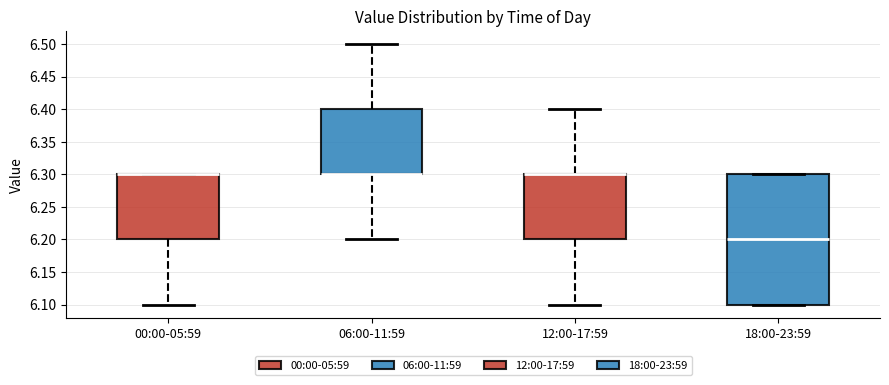

Reading left to right, read every box against the y-axis: the position of its median line, the range the box covers, and the ends of its whiskers. The values are not printed on the chart, so give them approximately, as read against the axis.

00:00-05:59: median 6.3 (drawn on the box's upper edge), box 6.2 to 6.3, whiskers 6.1 to 6.3
06:00-11:59: median 6.3 (drawn on the box's lower edge), box 6.3 to 6.4, whiskers 6.2 to 6.5
12:00-17:59: median 6.3 (drawn on the box's upper edge), box 6.2 to 6.3, whiskers 6.1 to 6.4
18:00-23:59: median 6.2, box 6.1 to 6.3, whiskers 6.1 to 6.3